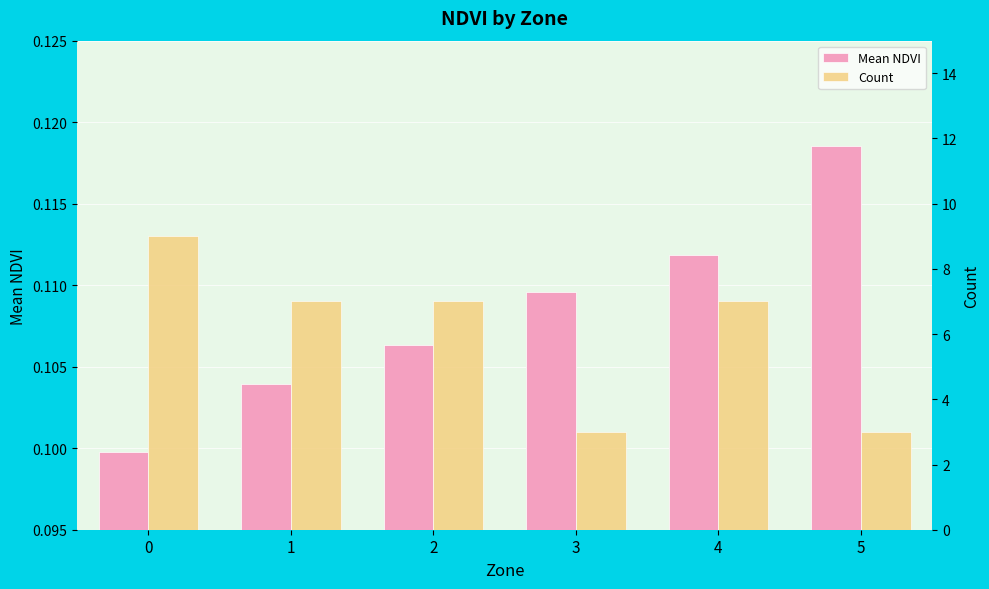

List the labels in order of Count value, largest first.

0, 1, 2, 4, 3, 5